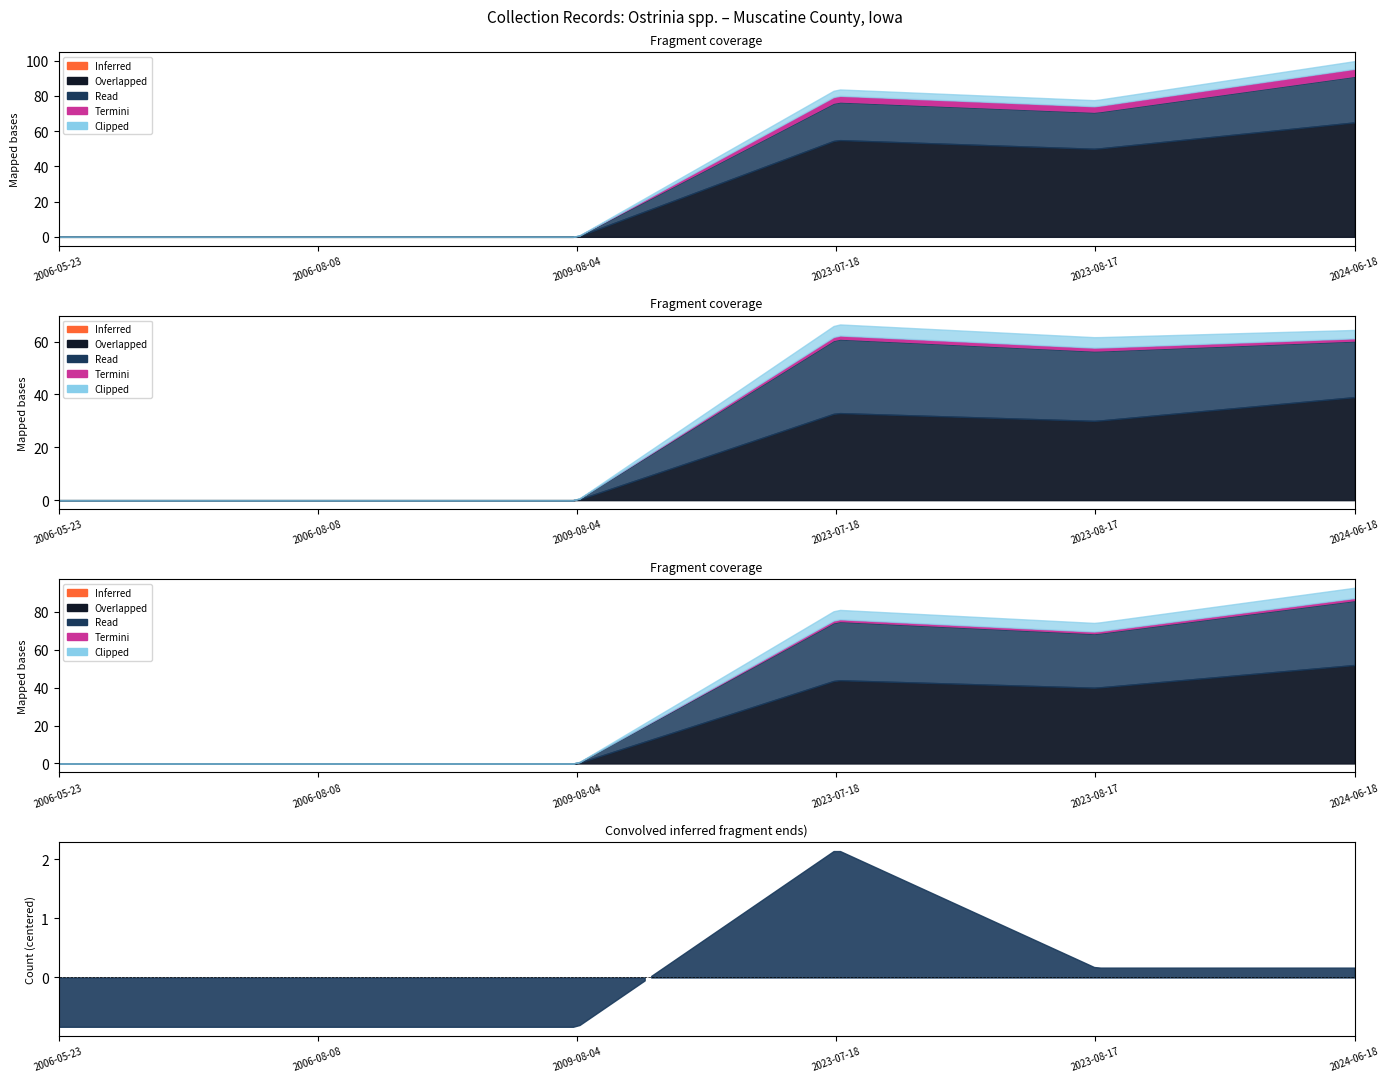

What is the difference between the Count values at 2006-05-23 and 2024-06-18?

1